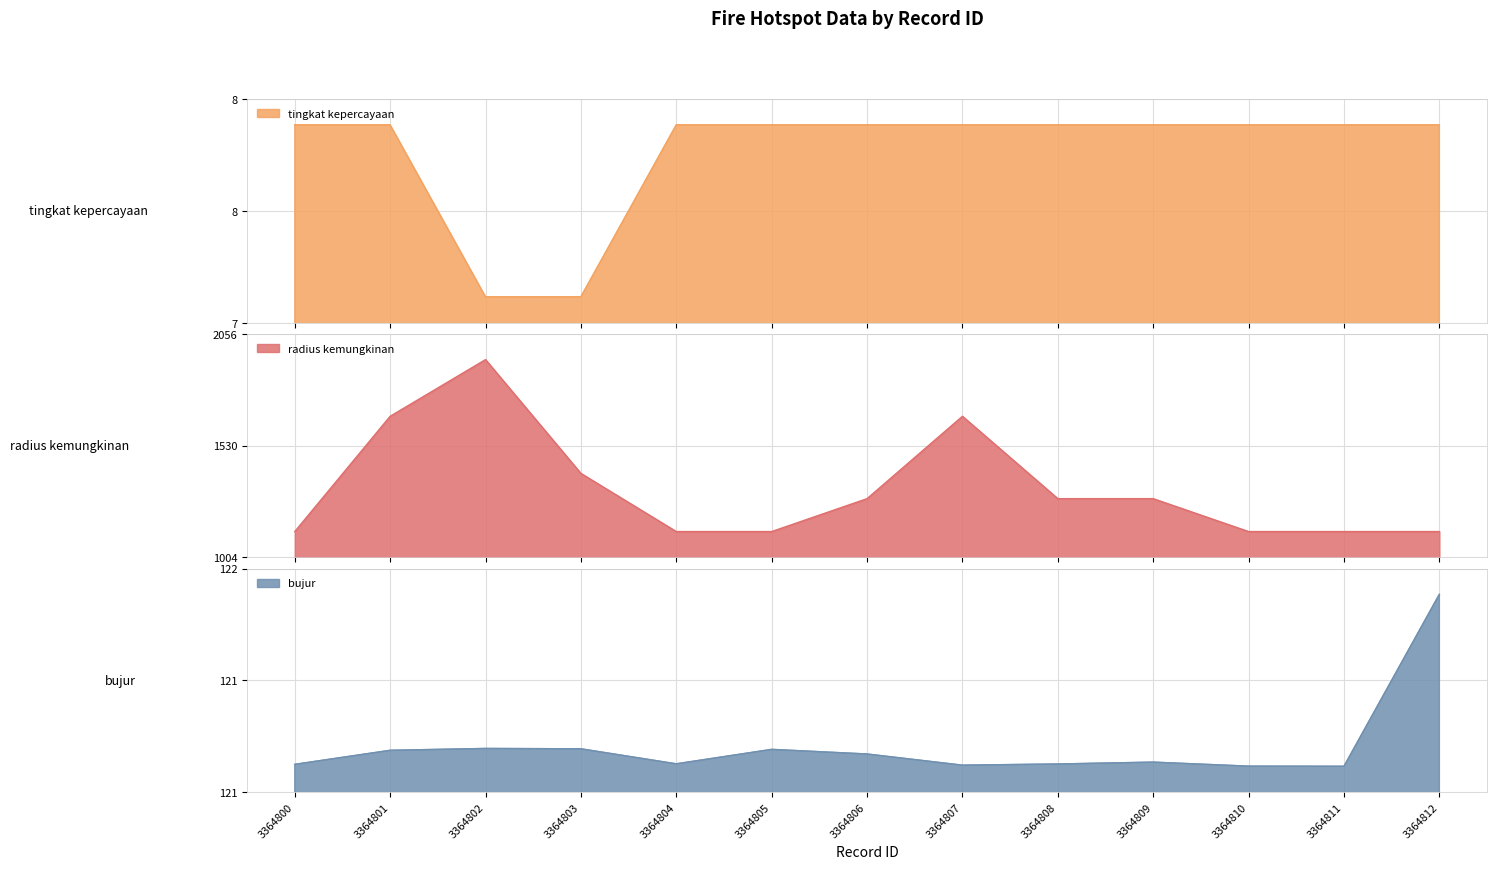

What is the average value of the bujur series?

120.9